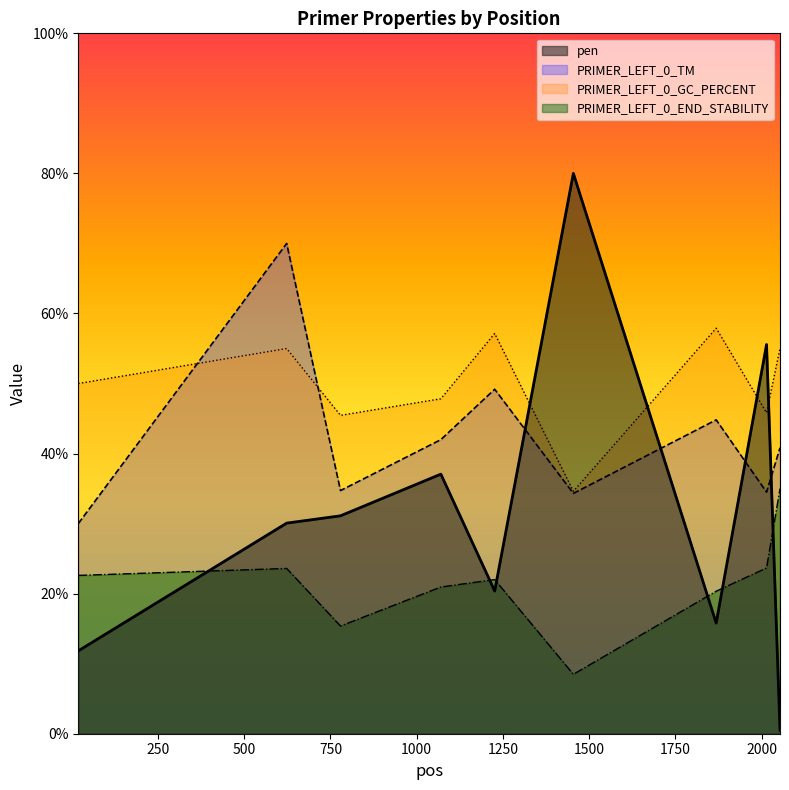

Reading right to left, what are all the values shown in this chart?

PRIMER_LEFT_0_TM: 40.8	34.5	44.8	34.3	49.2	42.0	34.7	70.0	30.0
PRIMER_LEFT_0_GC_PERCENT: 55.0	45.8	57.9	34.6	57.1	47.8	45.5	55.0	50.0
PRIMER_LEFT_0_END_STABILITY: 35.0	23.7	20.4	8.5	22.0	20.9	15.4	23.6	22.6
pen: 0.5	55.6	15.8	80.0	20.4	37.1	31.1	30.1	11.8